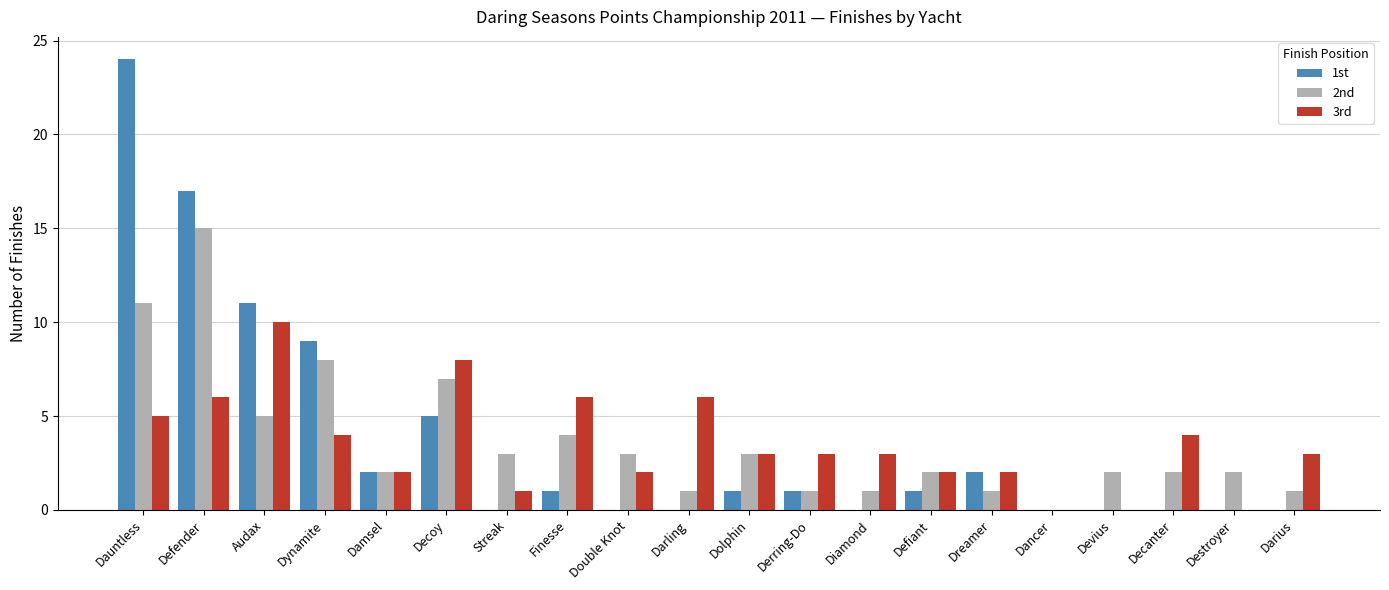

What is the total value across all series at Derring-Do?

5